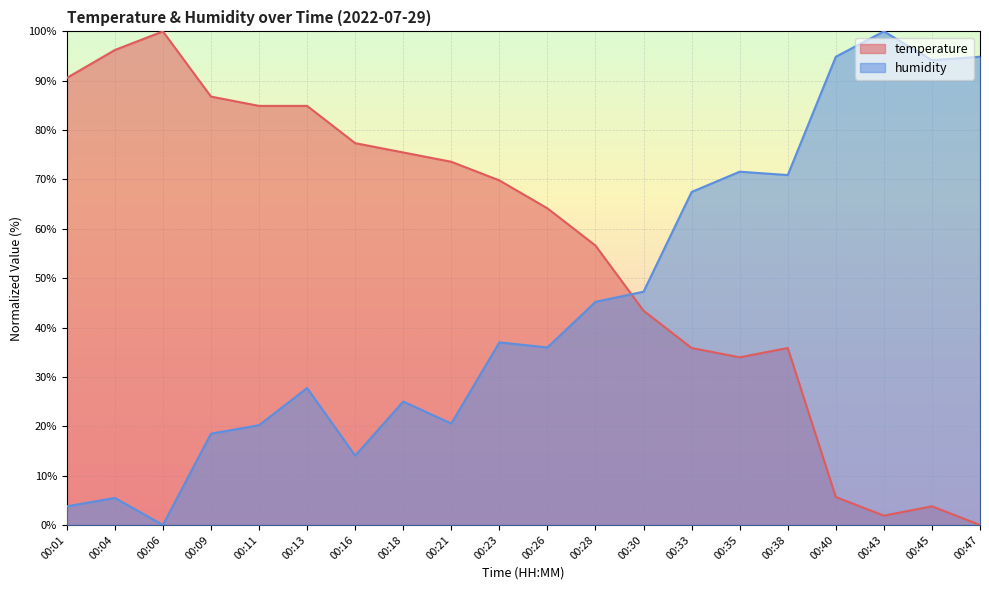

What is the difference between the humidity values at 00:16 and 00:09?

4.5